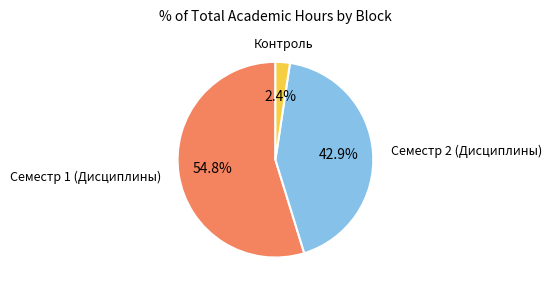

How many slices are in this pie chart?

3